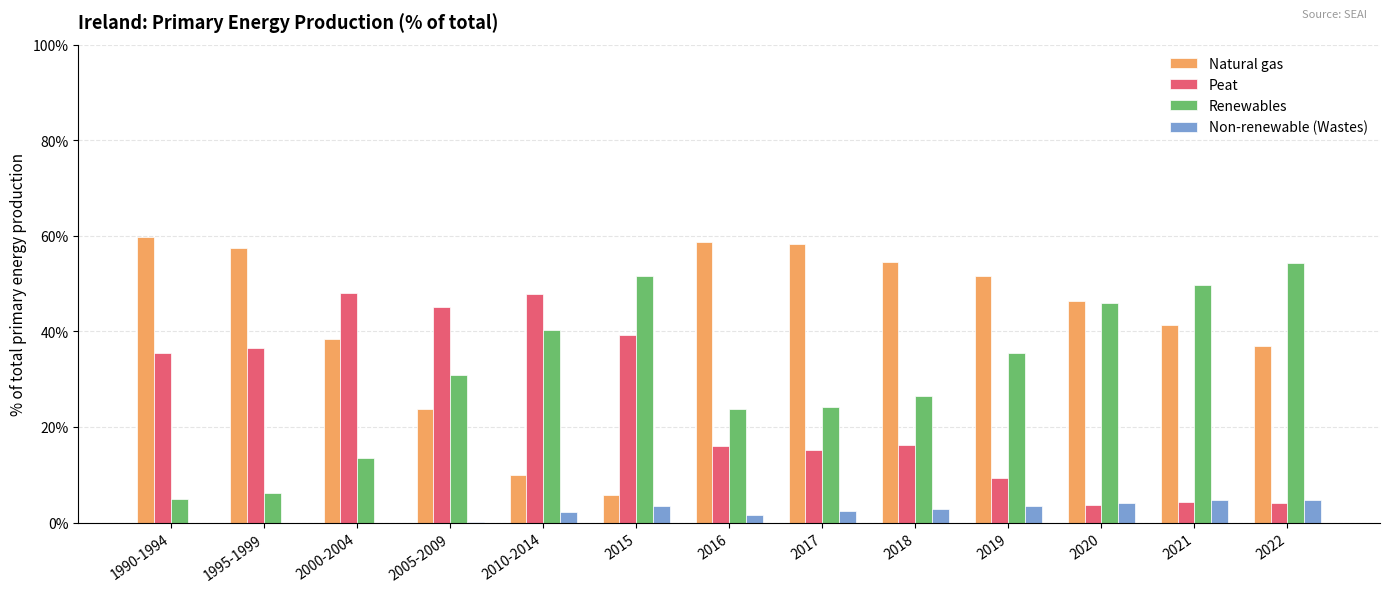

Does the chart contain stacked bars?

No